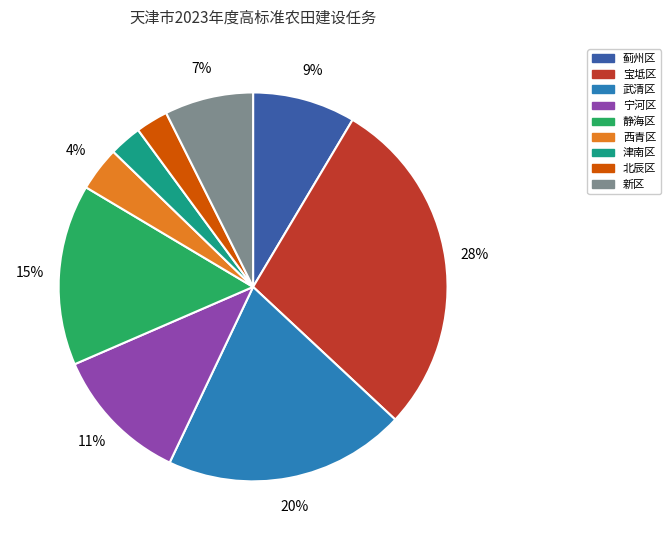

What percentage is the 静海区 slice, to the nearest percent?

15%